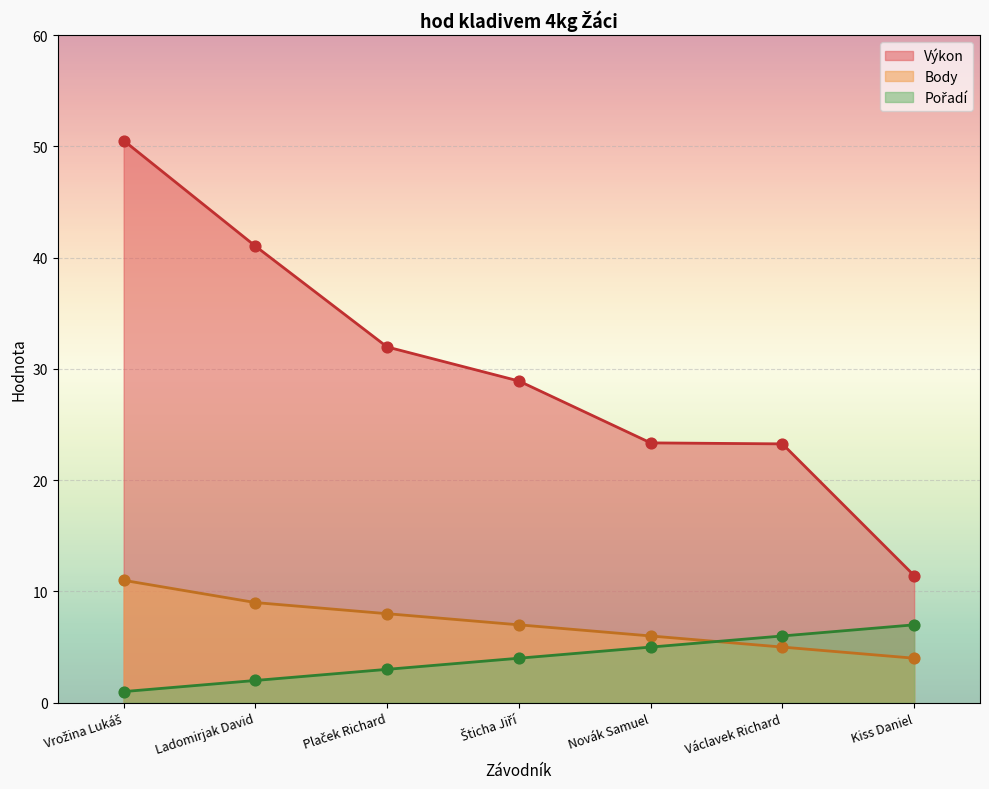

At how many categories does at least one series exceed 37?

2